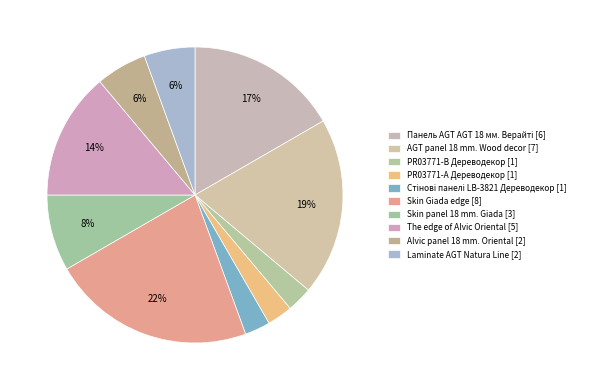

How many slices are in this pie chart?

10